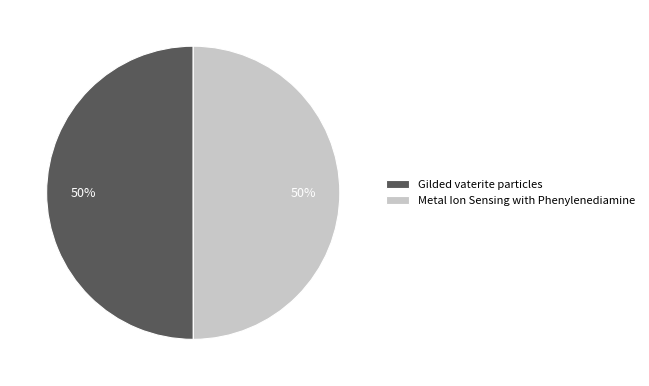

The Gilded vaterite particles slice represents 59% of the pie. True or false?

False